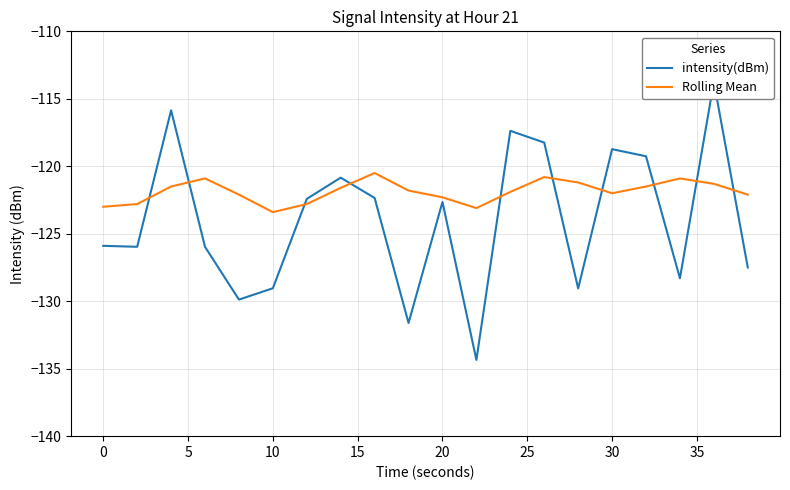

What is the minimum value for Rolling Mean?

-123.4